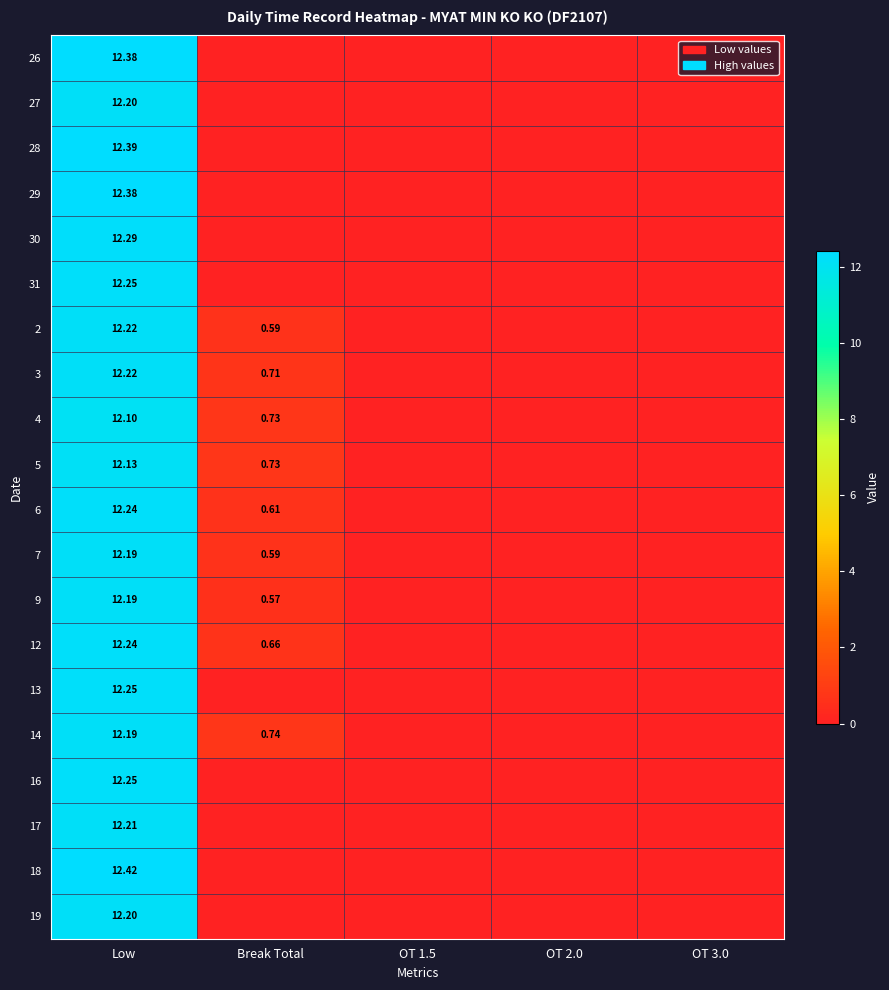

Which series has the largest range (max minus min)?

18